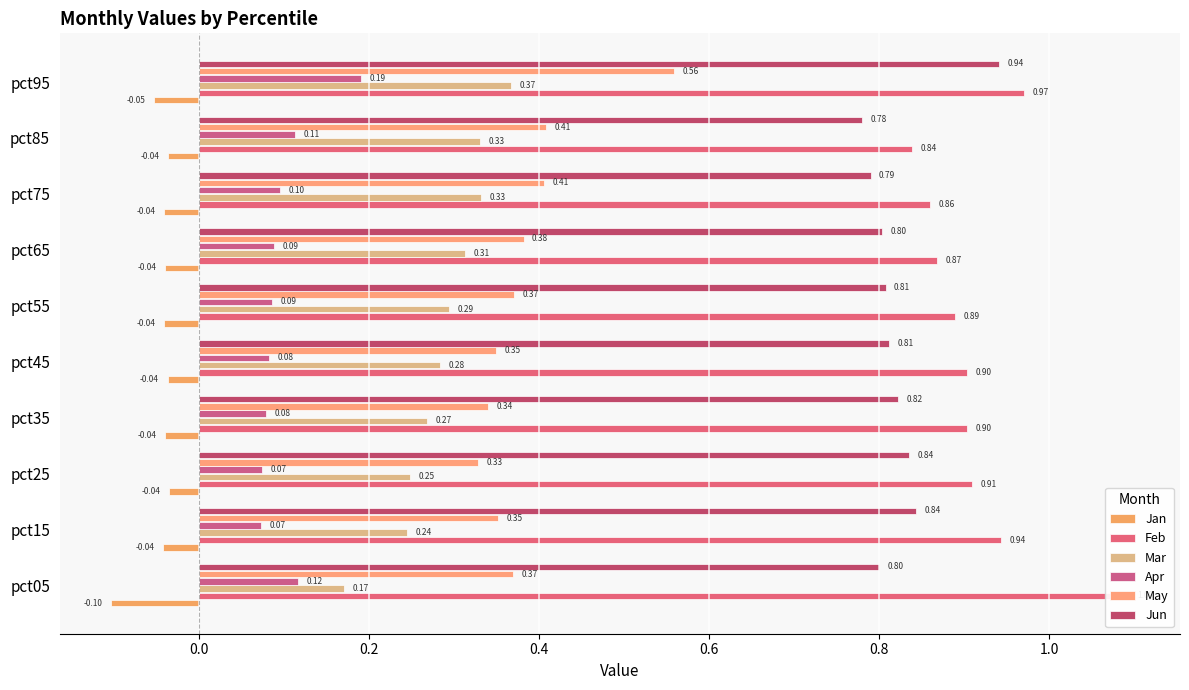

What is the value of the Mar bar at the 5th from the left?

0.3